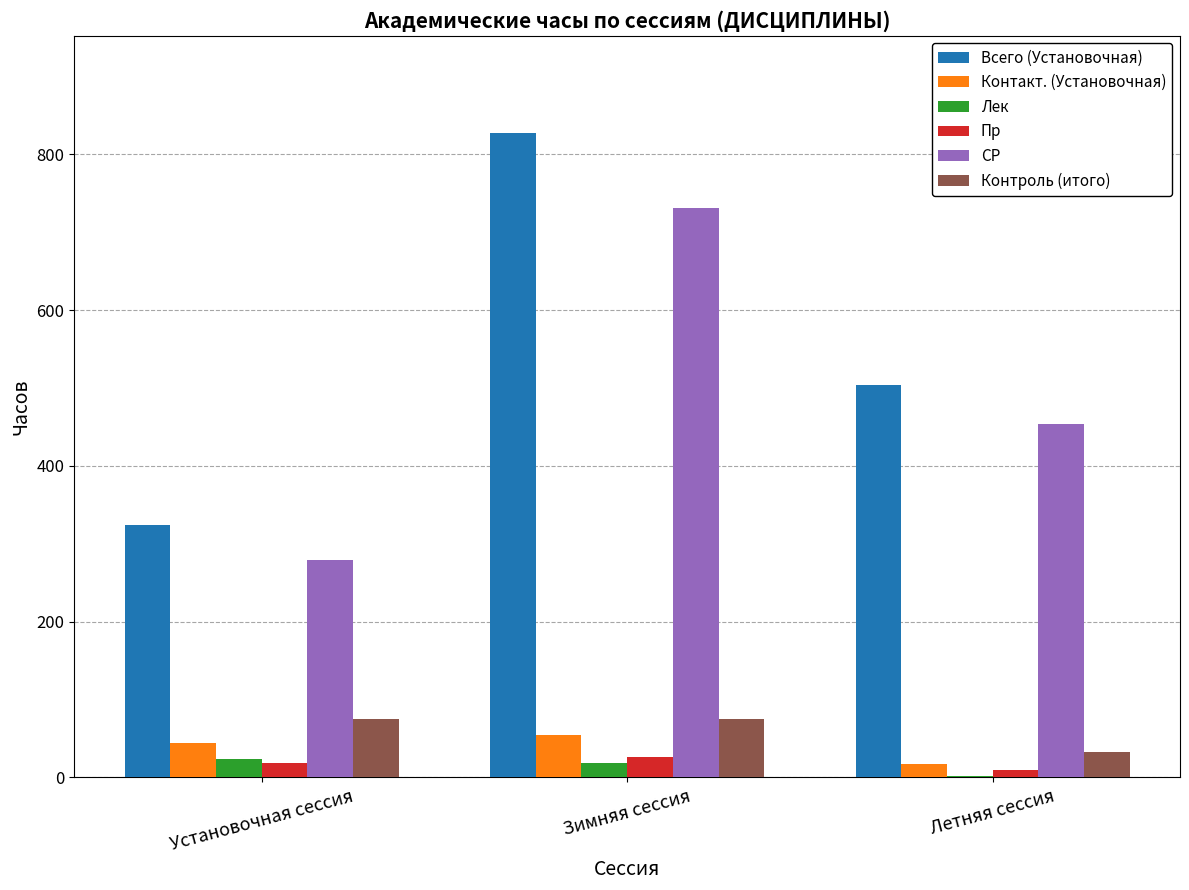

Where is Всего (Установочная) nearest to the value 576?

Летняя сессия